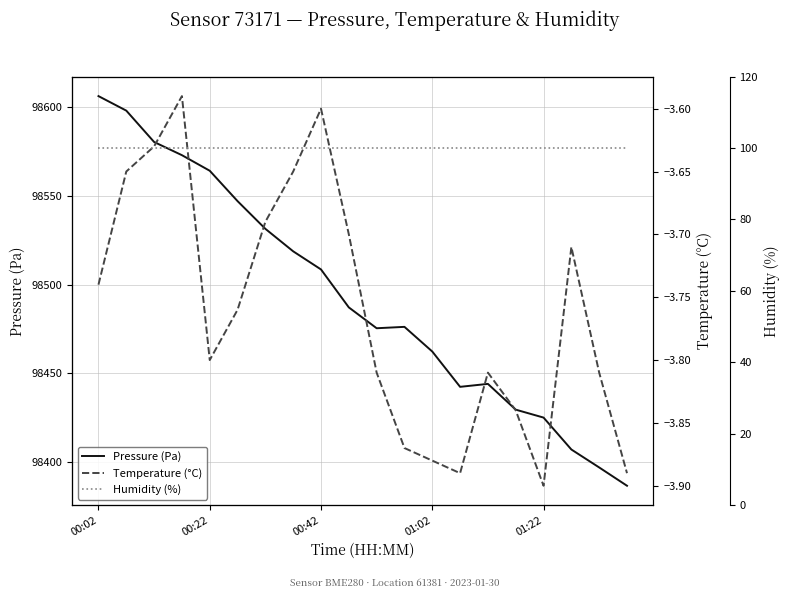

Which has a higher value, 01:22 or 01:02?

01:02